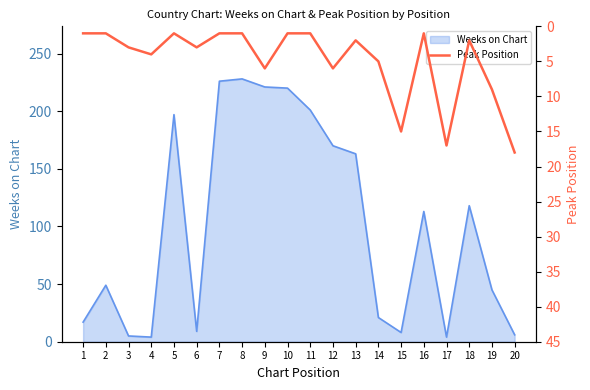

List the labels in order of value, largest first.

20, 17, 15, 19, 9, 12, 14, 4, 3, 6, 13, 18, 1, 2, 5, 7, 8, 10, 11, 16